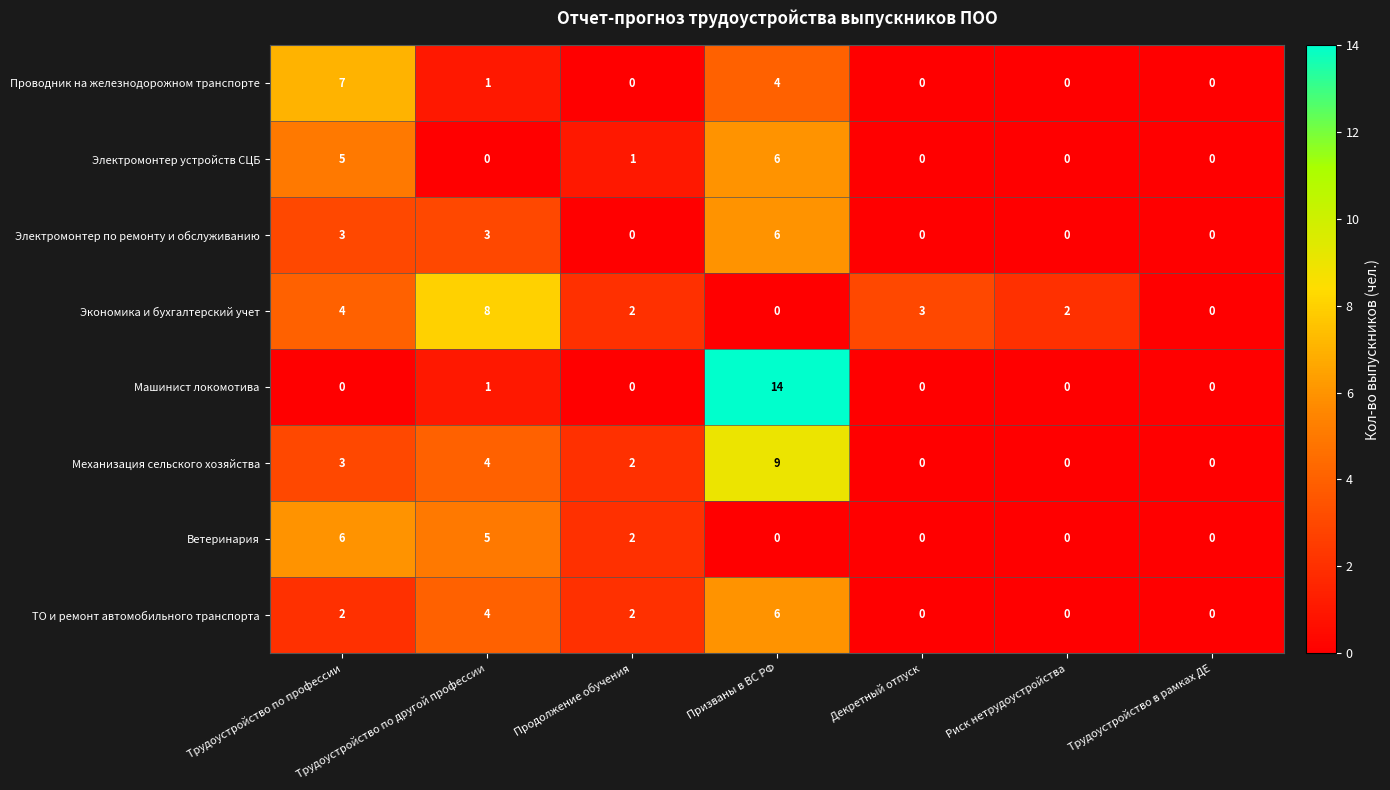

The Проводник на железнодорожном транспорте series shows -4 at Риск нетрудоустройства. True or false?

False